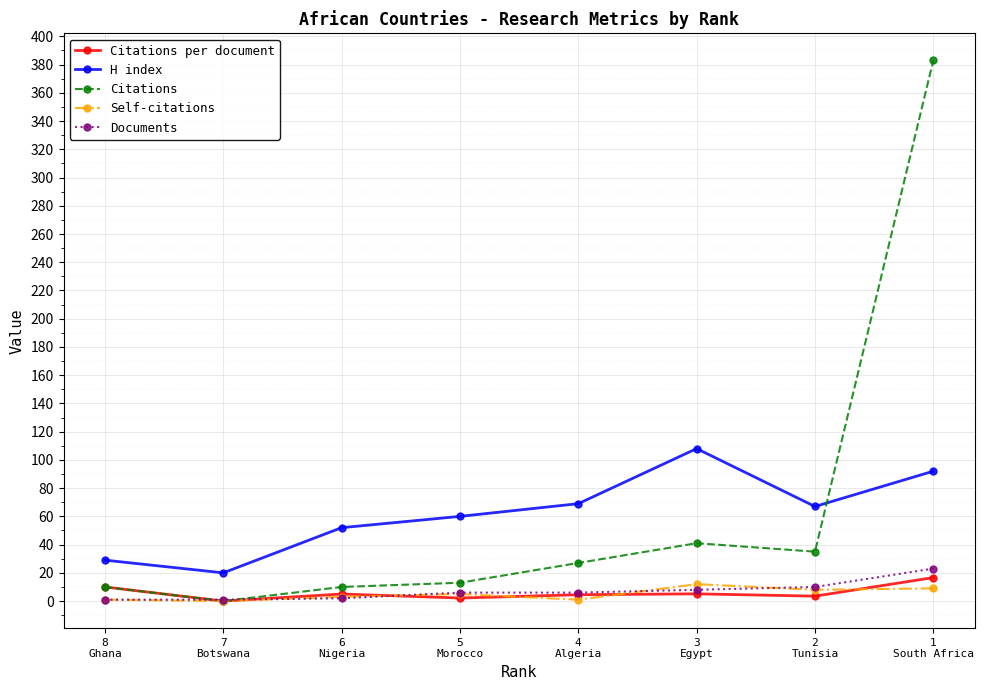

How many lines are shown in the chart?

5